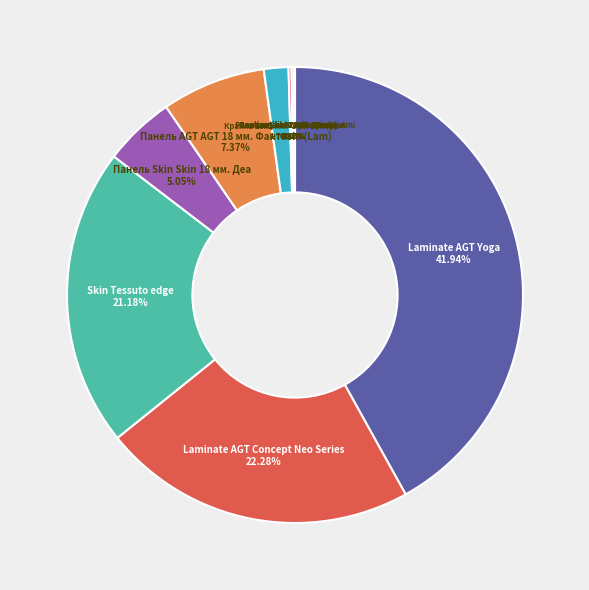

Combined, do Skin Tessuto edge and Laminate AGT Yoga account for over 50%?

Yes